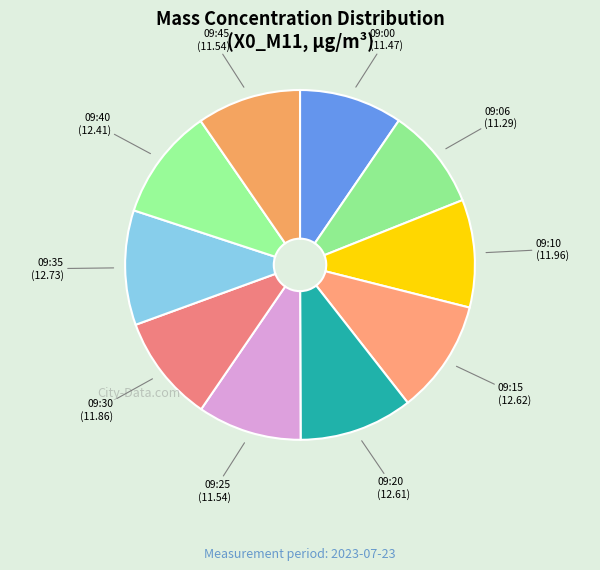

Is there any slice that represents more than half of the pie?

No